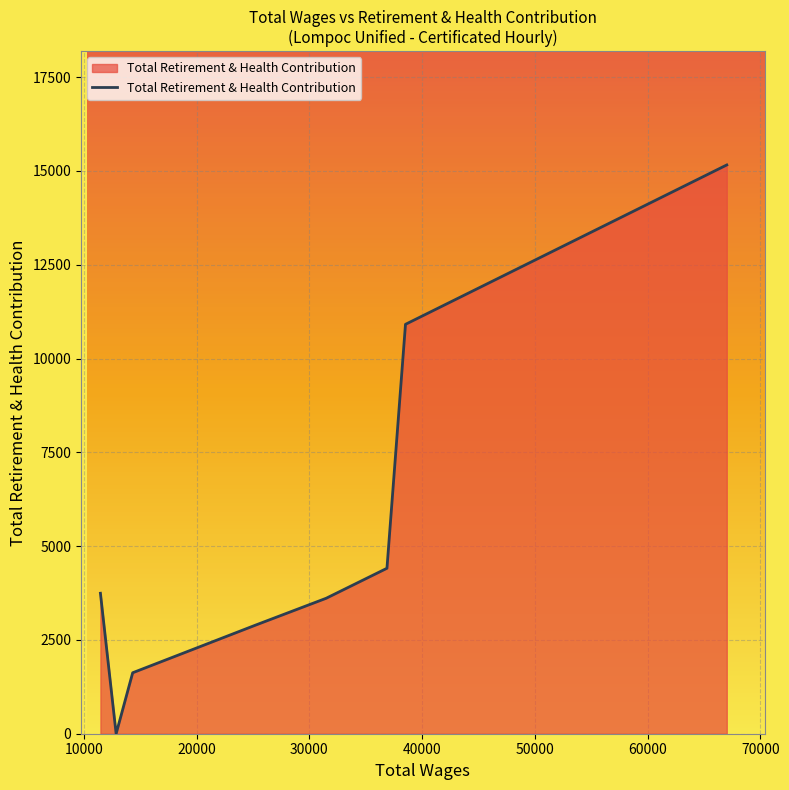

How many lines are shown in the chart?

1